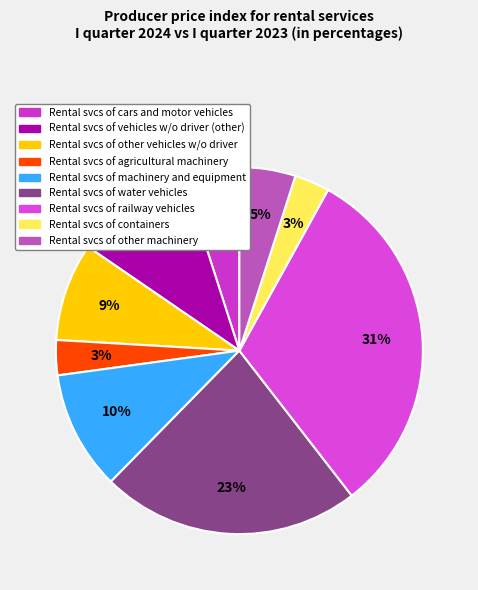

How many slices are in this pie chart?

9